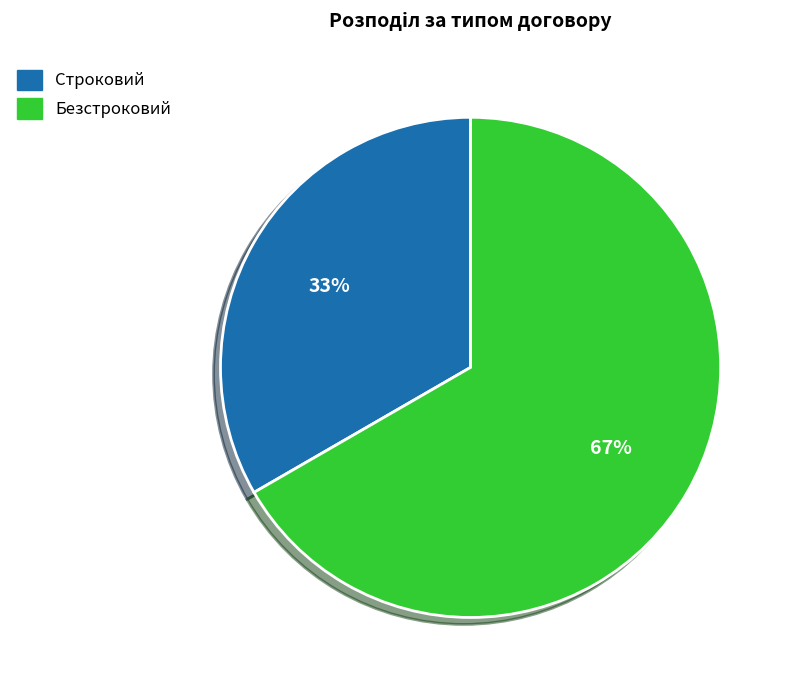

Which has a higher value, Безстроковий or Строковий?

Безстроковий